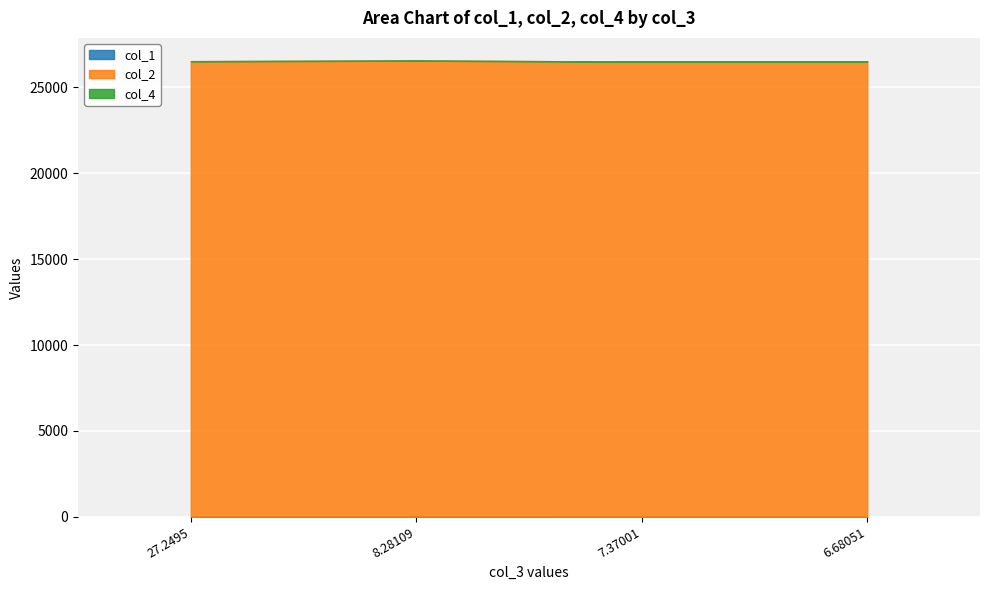

True or false: col_1 has a value of 10.3 at 7.37001.

False